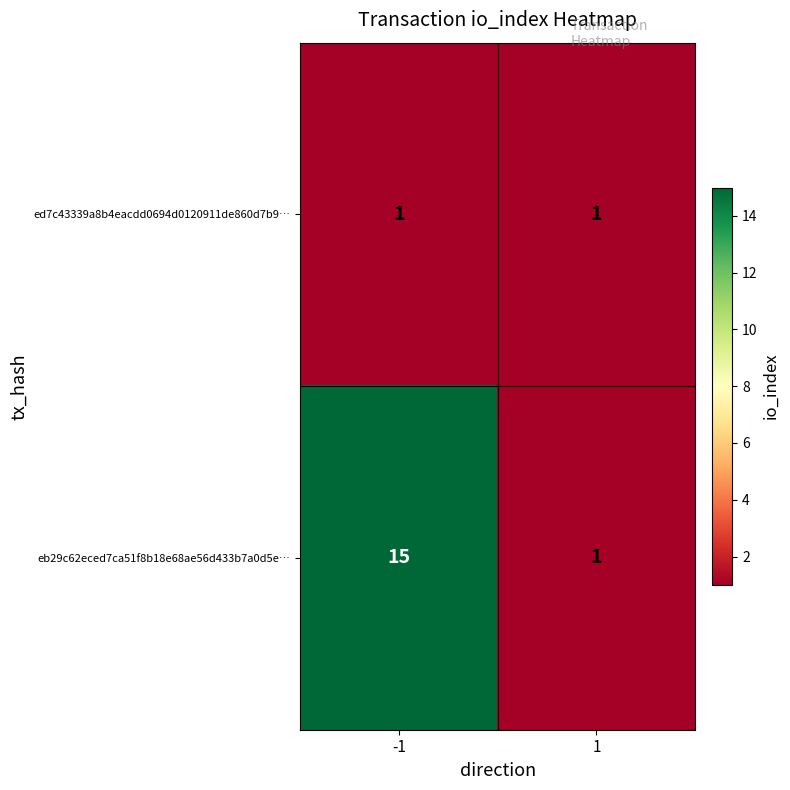

What is the difference between the eb29c62eced7ca51f8b18e68ae56d433b7a0d5e… values at 1 and -1?

14